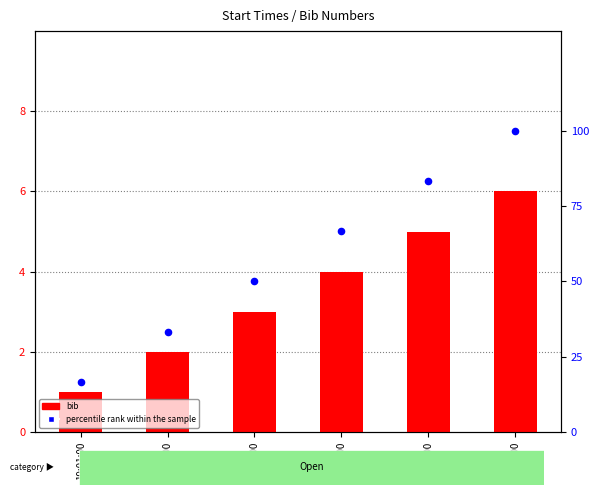

What are all the series names shown in the legend?

bib, percentile rank within the sample